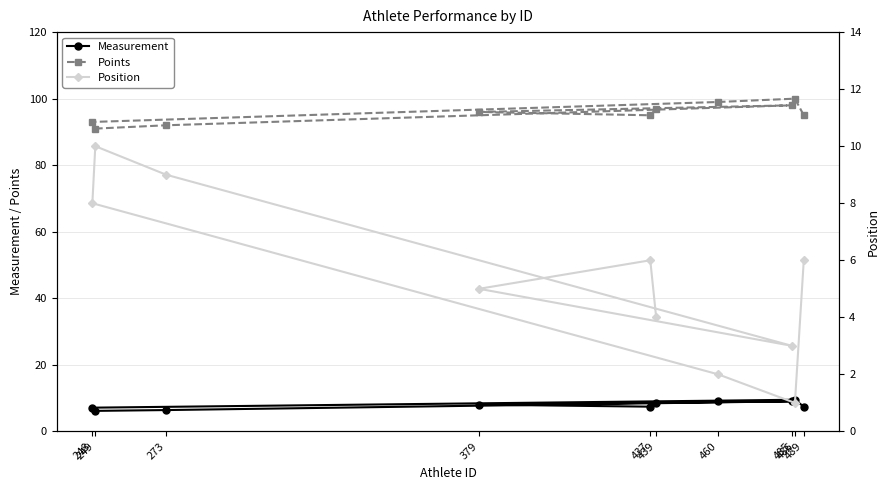

What is the lowest value of the Points series?

91.0